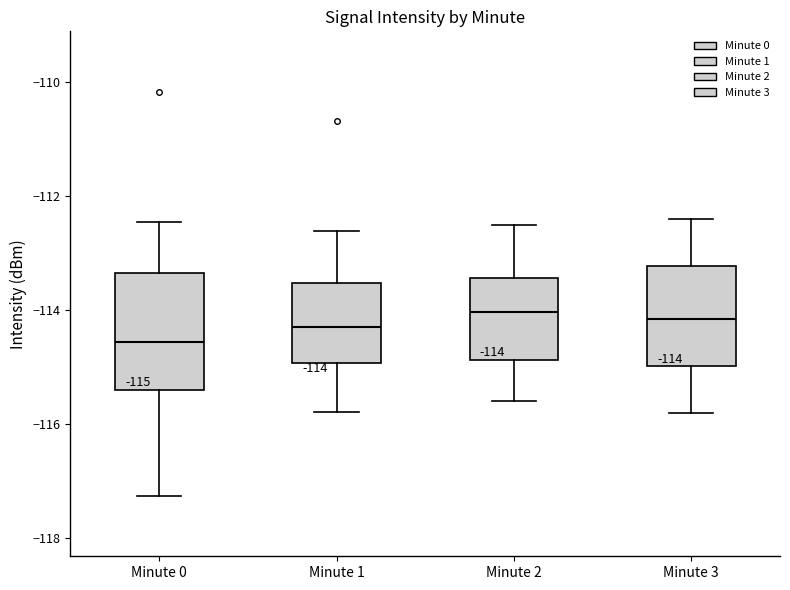

Comparing the boxes themselves (not the whiskers), which one is the tallest?

Minute 0